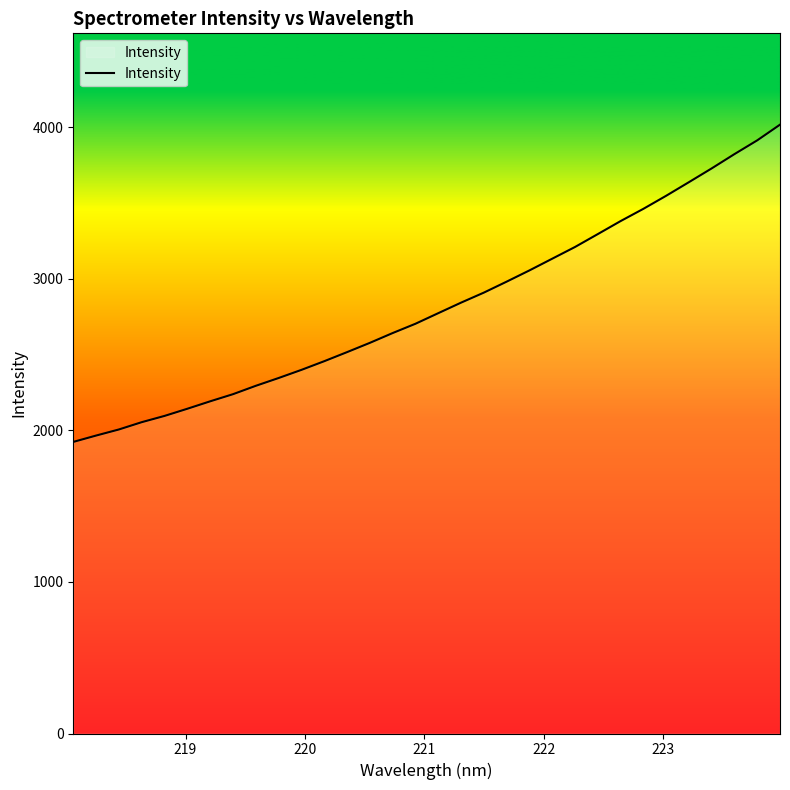

What is the difference between the maximum and minimum values?

2093.8